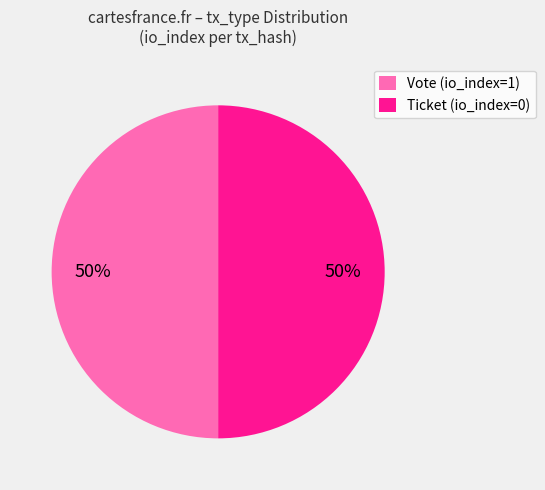

To the nearest percent, what portion does Vote (io_index=1) represent?

50%